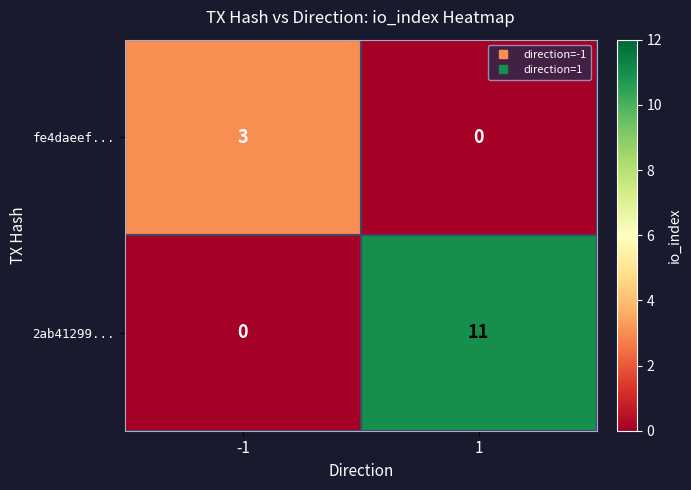

Which series has the largest range (max minus min)?

2ab41299...